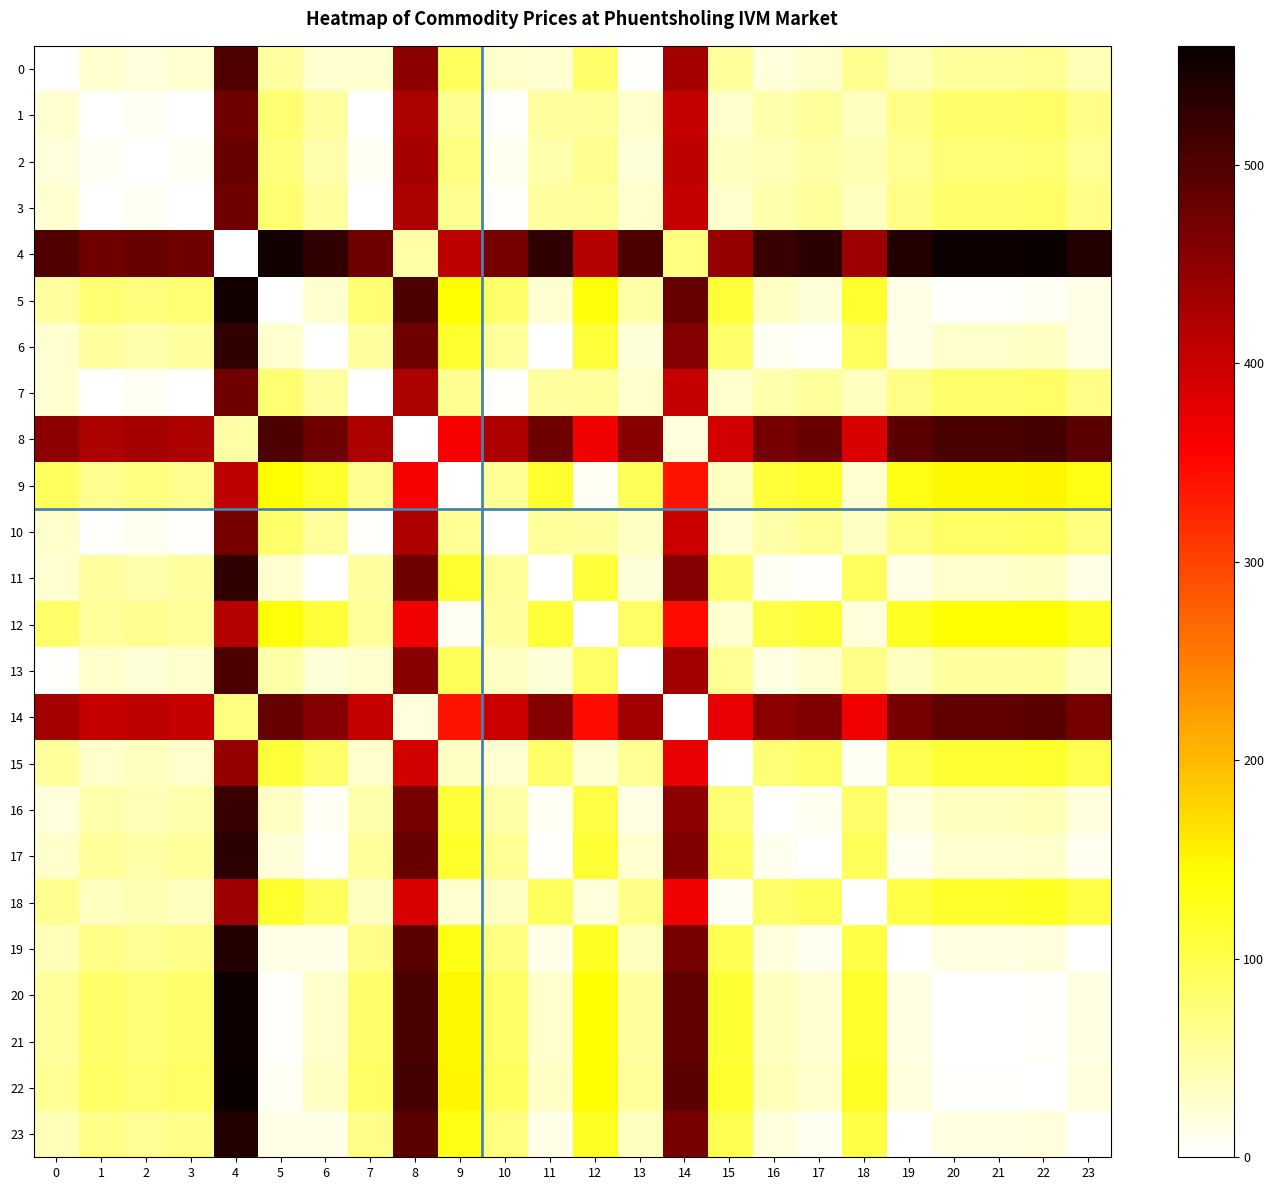

Reading right to left, list all the values displayed in this chart.

0: 23=40.0	22=60.0	21=56.7	20=56.7	19=40.0	18=63.3	17=30.0	16=20.0	15=56.7	14=430.0	13=3.3	12=83.3	11=26.7	10=30.0	9=90.0	8=450.0	7=26.7	6=26.7	5=53.3	4=500.0	3=26.7	2=20.0	1=26.7	0=0.0
1: 23=66.7	22=86.7	21=83.3	20=83.3	19=66.7	18=36.7	17=56.7	16=46.7	15=30.0	14=403.3	13=30.0	12=56.7	11=53.3	10=3.3	9=63.3	8=423.3	7=0.0	6=53.3	5=80.0	4=473.3	3=0.0	2=6.7	1=0.0	0=26.7
2: 23=60.0	22=80.0	21=76.7	20=76.7	19=60.0	18=43.3	17=50.0	16=40.0	15=36.7	14=410.0	13=23.3	12=63.3	11=46.7	10=10.0	9=70.0	8=430.0	7=6.7	6=46.7	5=73.3	4=480.0	3=6.7	2=0.0	1=6.7	0=20.0
3: 23=66.7	22=86.7	21=83.3	20=83.3	19=66.7	18=36.7	17=56.7	16=46.7	15=30.0	14=403.3	13=30.0	12=56.7	11=53.3	10=3.3	9=63.3	8=423.3	7=0.0	6=53.3	5=80.0	4=473.3	3=0.0	2=6.7	1=0.0	0=26.7
4: 23=540.0	22=560.0	21=556.7	20=556.7	19=540.0	18=436.7	17=530.0	16=520.0	15=443.3	14=70.0	13=503.3	12=416.7	11=526.7	10=470.0	9=410.0	8=50.0	7=473.3	6=526.7	5=553.3	4=0.0	3=473.3	2=480.0	1=473.3	0=500.0
5: 23=13.3	22=6.7	21=3.3	20=3.3	19=13.3	18=116.7	17=23.3	16=33.3	15=110.0	14=483.3	13=50.0	12=136.7	11=26.7	10=83.3	9=143.3	8=503.3	7=80.0	6=26.7	5=0.0	4=553.3	3=80.0	2=73.3	1=80.0	0=53.3
6: 23=13.3	22=33.3	21=30.0	20=30.0	19=13.3	18=90.0	17=3.3	16=6.7	15=83.3	14=456.7	13=23.3	12=110.0	11=0.0	10=56.7	9=116.7	8=476.7	7=53.3	6=0.0	5=26.7	4=526.7	3=53.3	2=46.7	1=53.3	0=26.7
7: 23=66.7	22=86.7	21=83.3	20=83.3	19=66.7	18=36.7	17=56.7	16=46.7	15=30.0	14=403.3	13=30.0	12=56.7	11=53.3	10=3.3	9=63.3	8=423.3	7=0.0	6=53.3	5=80.0	4=473.3	3=0.0	2=6.7	1=0.0	0=26.7
8: 23=490.0	22=510.0	21=506.7	20=506.7	19=490.0	18=386.7	17=480.0	16=470.0	15=393.3	14=20.0	13=453.3	12=366.7	11=476.7	10=420.0	9=360.0	8=0.0	7=423.3	6=476.7	5=503.3	4=50.0	3=423.3	2=430.0	1=423.3	0=450.0
9: 23=130.0	22=150.0	21=146.7	20=146.7	19=130.0	18=26.7	17=120.0	16=110.0	15=33.3	14=340.0	13=93.3	12=6.7	11=116.7	10=60.0	9=0.0	8=360.0	7=63.3	6=116.7	5=143.3	4=410.0	3=63.3	2=70.0	1=63.3	0=90.0
10: 23=70.0	22=90.0	21=86.7	20=86.7	19=70.0	18=33.3	17=60.0	16=50.0	15=26.7	14=400.0	13=33.3	12=53.3	11=56.7	10=0.0	9=60.0	8=420.0	7=3.3	6=56.7	5=83.3	4=470.0	3=3.3	2=10.0	1=3.3	0=30.0
11: 23=13.3	22=33.3	21=30.0	20=30.0	19=13.3	18=90.0	17=3.3	16=6.7	15=83.3	14=456.7	13=23.3	12=110.0	11=0.0	10=56.7	9=116.7	8=476.7	7=53.3	6=0.0	5=26.7	4=526.7	3=53.3	2=46.7	1=53.3	0=26.7
12: 23=123.3	22=143.3	21=140.0	20=140.0	19=123.3	18=20.0	17=113.3	16=103.3	15=26.7	14=346.7	13=86.7	12=0.0	11=110.0	10=53.3	9=6.7	8=366.7	7=56.7	6=110.0	5=136.7	4=416.7	3=56.7	2=63.3	1=56.7	0=83.3
13: 23=36.7	22=56.7	21=53.3	20=53.3	19=36.7	18=66.7	17=26.7	16=16.7	15=60.0	14=433.3	13=0.0	12=86.7	11=23.3	10=33.3	9=93.3	8=453.3	7=30.0	6=23.3	5=50.0	4=503.3	3=30.0	2=23.3	1=30.0	0=3.3
14: 23=470.0	22=490.0	21=486.7	20=486.7	19=470.0	18=366.7	17=460.0	16=450.0	15=373.3	14=0.0	13=433.3	12=346.7	11=456.7	10=400.0	9=340.0	8=20.0	7=403.3	6=456.7	5=483.3	4=70.0	3=403.3	2=410.0	1=403.3	0=430.0
15: 23=96.7	22=116.7	21=113.3	20=113.3	19=96.7	18=6.7	17=86.7	16=76.7	15=0.0	14=373.3	13=60.0	12=26.7	11=83.3	10=26.7	9=33.3	8=393.3	7=30.0	6=83.3	5=110.0	4=443.3	3=30.0	2=36.7	1=30.0	0=56.7
16: 23=20.0	22=40.0	21=36.7	20=36.7	19=20.0	18=83.3	17=10.0	16=0.0	15=76.7	14=450.0	13=16.7	12=103.3	11=6.7	10=50.0	9=110.0	8=470.0	7=46.7	6=6.7	5=33.3	4=520.0	3=46.7	2=40.0	1=46.7	0=20.0
17: 23=10.0	22=30.0	21=26.7	20=26.7	19=10.0	18=93.3	17=0.0	16=10.0	15=86.7	14=460.0	13=26.7	12=113.3	11=3.3	10=60.0	9=120.0	8=480.0	7=56.7	6=3.3	5=23.3	4=530.0	3=56.7	2=50.0	1=56.7	0=30.0
18: 23=103.3	22=123.3	21=120.0	20=120.0	19=103.3	18=0.0	17=93.3	16=83.3	15=6.7	14=366.7	13=66.7	12=20.0	11=90.0	10=33.3	9=26.7	8=386.7	7=36.7	6=90.0	5=116.7	4=436.7	3=36.7	2=43.3	1=36.7	0=63.3
19: 23=0.0	22=20.0	21=16.7	20=16.7	19=0.0	18=103.3	17=10.0	16=20.0	15=96.7	14=470.0	13=36.7	12=123.3	11=13.3	10=70.0	9=130.0	8=490.0	7=66.7	6=13.3	5=13.3	4=540.0	3=66.7	2=60.0	1=66.7	0=40.0
20: 23=16.7	22=3.3	21=0.0	20=0.0	19=16.7	18=120.0	17=26.7	16=36.7	15=113.3	14=486.7	13=53.3	12=140.0	11=30.0	10=86.7	9=146.7	8=506.7	7=83.3	6=30.0	5=3.3	4=556.7	3=83.3	2=76.7	1=83.3	0=56.7
21: 23=16.7	22=3.3	21=0.0	20=0.0	19=16.7	18=120.0	17=26.7	16=36.7	15=113.3	14=486.7	13=53.3	12=140.0	11=30.0	10=86.7	9=146.7	8=506.7	7=83.3	6=30.0	5=3.3	4=556.7	3=83.3	2=76.7	1=83.3	0=56.7
22: 23=20.0	22=0.0	21=3.3	20=3.3	19=20.0	18=123.3	17=30.0	16=40.0	15=116.7	14=490.0	13=56.7	12=143.3	11=33.3	10=90.0	9=150.0	8=510.0	7=86.7	6=33.3	5=6.7	4=560.0	3=86.7	2=80.0	1=86.7	0=60.0
23: 23=0.0	22=20.0	21=16.7	20=16.7	19=0.0	18=103.3	17=10.0	16=20.0	15=96.7	14=470.0	13=36.7	12=123.3	11=13.3	10=70.0	9=130.0	8=490.0	7=66.7	6=13.3	5=13.3	4=540.0	3=66.7	2=60.0	1=66.7	0=40.0